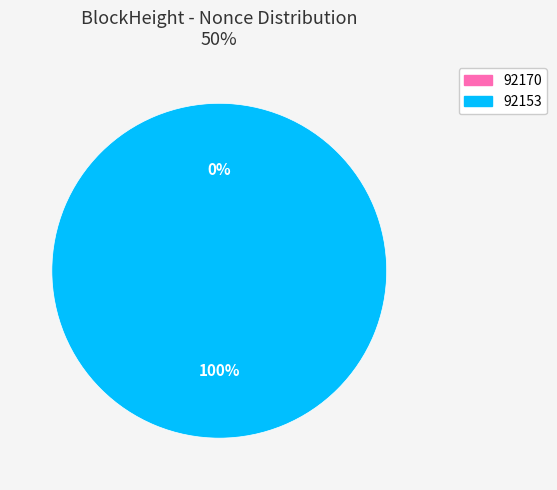

How many segments does this pie chart have?

2